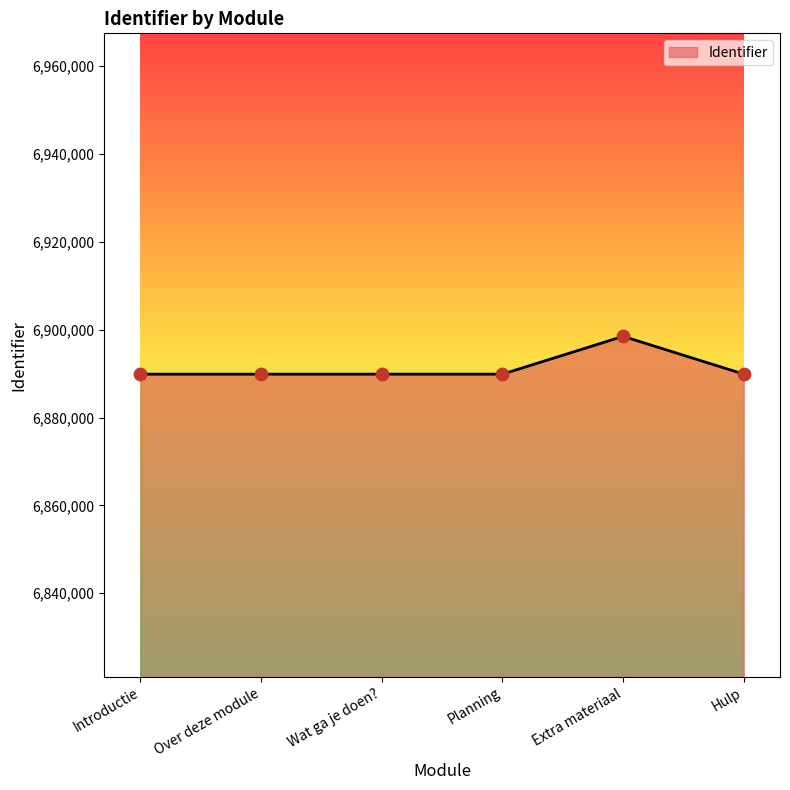

Between Wat ga je doen? and Extra materiaal, which is larger?

Extra materiaal